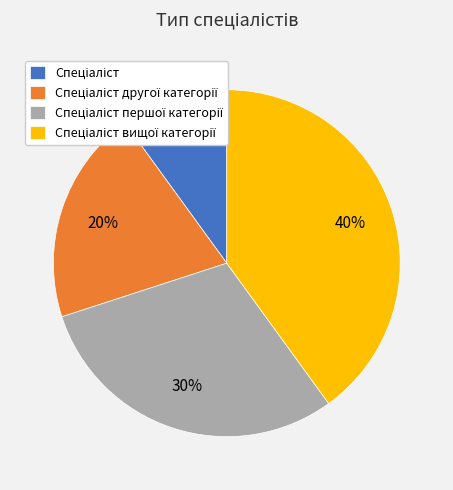

To the nearest percent, what is the difference between the largest and smallest slice percentages?

30%